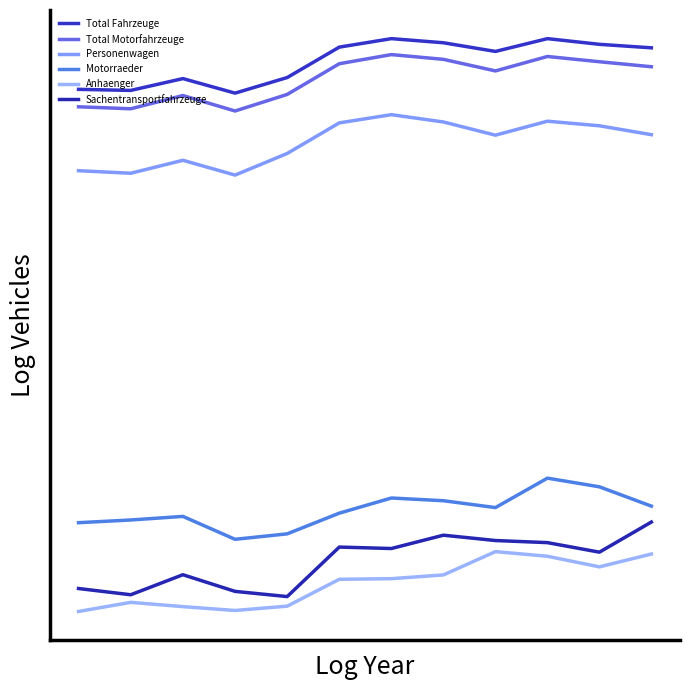

True or false: Motorraeder has more than 2 interior local peaks.

True